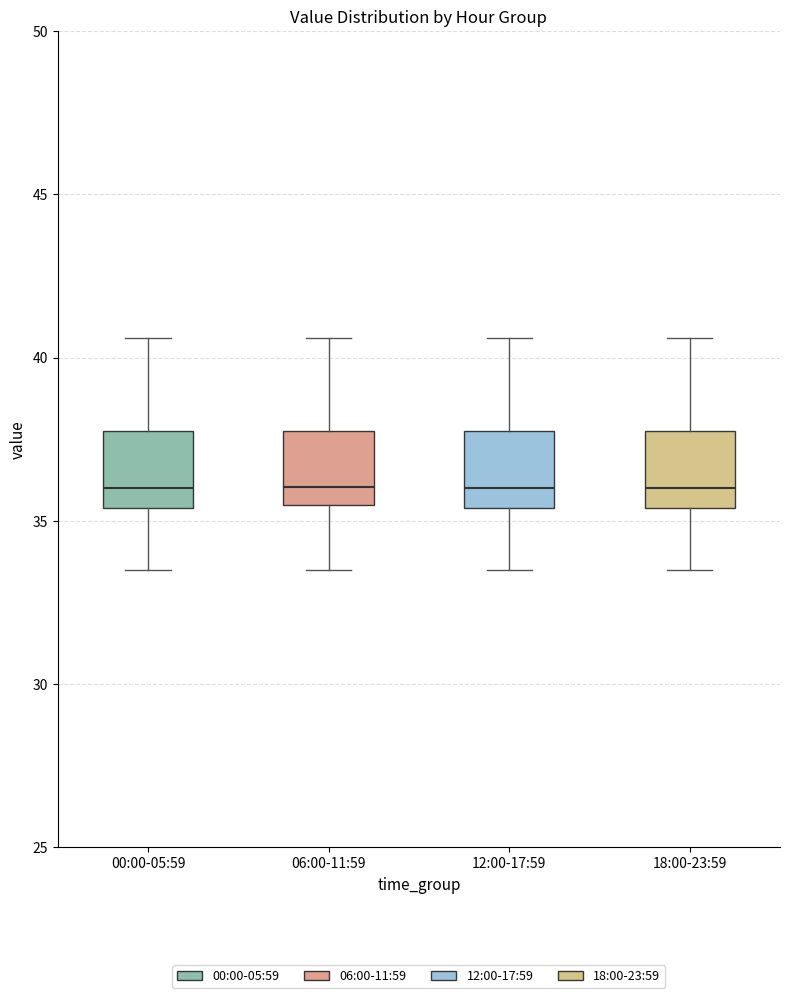

Where does the median line of the box for 06:00-11:59 sit on the y-axis? The values are not printed on the chart, so give them approximately, as read against the axis.

36.0